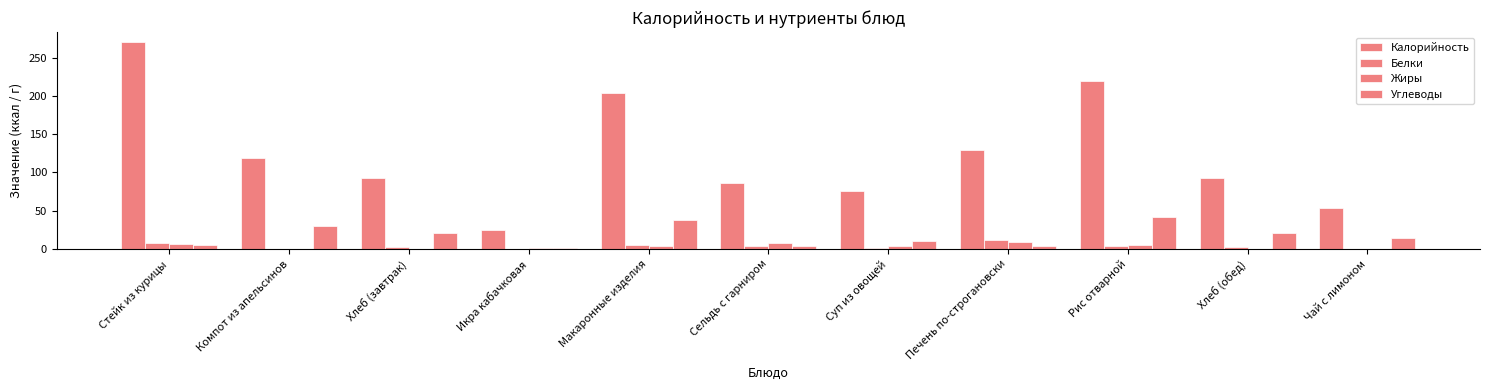

Reading left to right, transcribe all the data shown in this chart.

Калорийность: Стейк из курицы=270.0	Компот из апельсинов=118.6	Хлеб (завтрак)=93.2	Икра кабачковая=24.4	Макаронные изделия=203.8	Сельдь с гарниром=86.1	Суп из овощей=76.4	Печень по-строгановски=129.0	Рис отварной=219.0	Хлеб (обед)=93.2	Чай с лимоном=53.7
Белки: Стейк из курицы=7.3	Компот из апельсинов=0.4	Хлеб (завтрак)=3.0	Икра кабачковая=0.4	Макаронные изделия=5.4	Сельдь с гарниром=4.2	Суп из овощей=1.5	Печень по-строгановски=11.2	Рис отварной=3.9	Хлеб (обед)=3.0	Чай с лимоном=0.2
Жиры: Стейк из курицы=6.1	Компот из апельсинов=0.0	Хлеб (завтрак)=0.2	Икра кабачковая=1.8	Макаронные изделия=4.3	Сельдь с гарниром=8.1	Суп из овощей=3.5	Печень по-строгановски=8.5	Рис отварной=5.2	Хлеб (обед)=0.2	Чай с лимоном=0.0
Углеводы: Стейк из курицы=5.0	Компот из апельсинов=30.5	Хлеб (завтрак)=20.9	Икра кабачковая=1.7	Макаронные изделия=38.3	Сельдь с гарниром=4.5	Суп из овощей=10.5	Печень по-строгановски=3.4	Рис отварной=41.8	Хлеб (обед)=20.9	Чай с лимоном=13.8